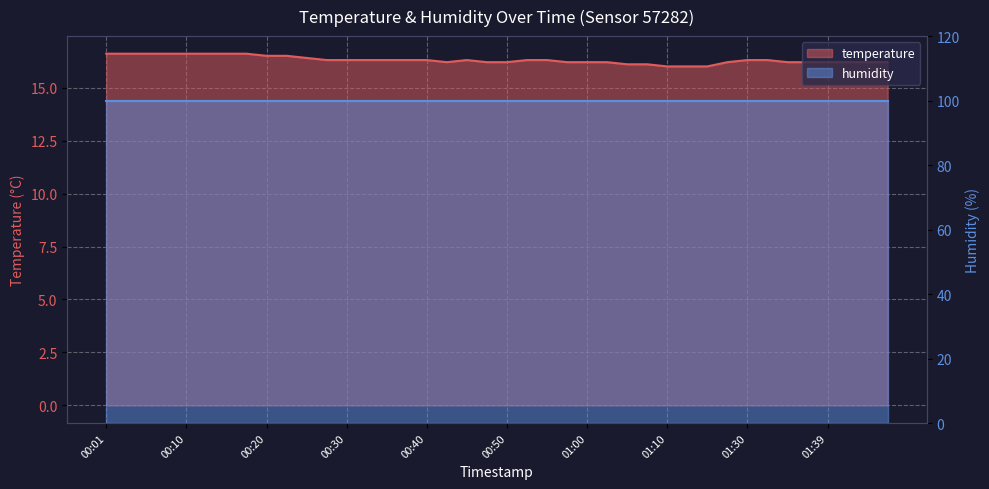

Approximately how many times larger is the value at 01:37 compared to 00:55?

1.0